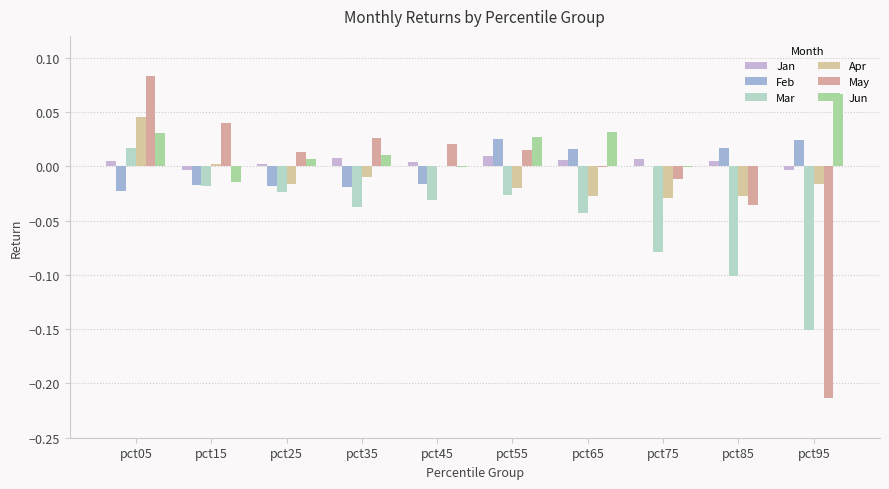

Are the bars grouped side by side (vs. stacked)?

Yes